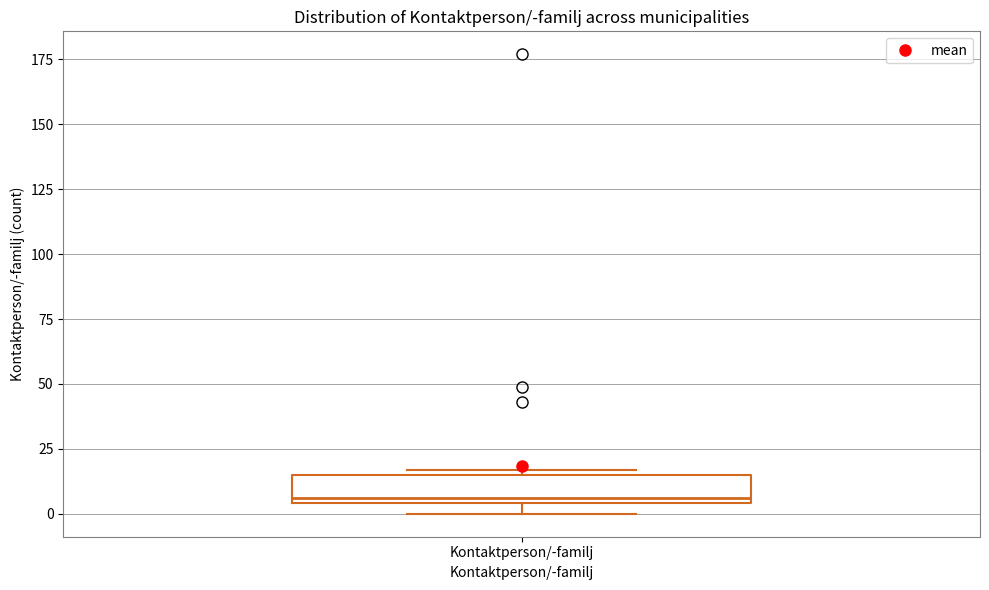

Transcribe this box plot: give where the median line is, the range the box spans, and where the two whiskers end, as read against the y-axis. The values are not printed on the chart, so give them approximately, as read against the axis.

median 5 (just above the box's lower edge), box 5 to 15, whiskers 0 to 15 (just above the box's upper edge)